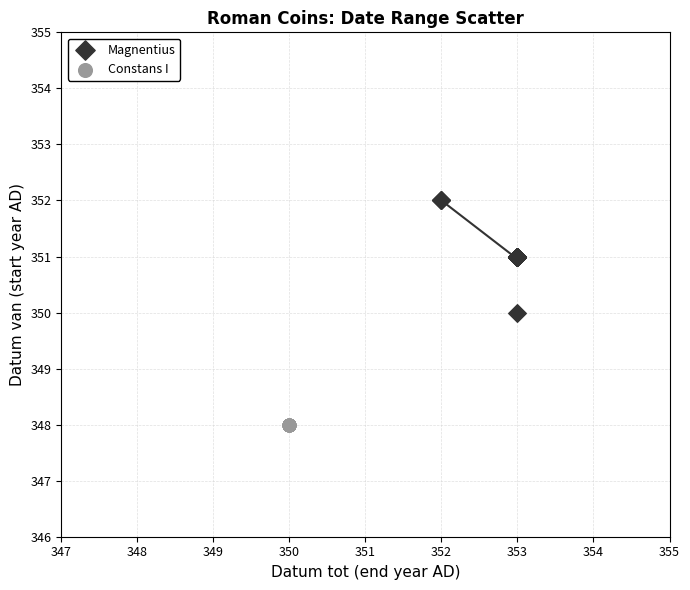

Which series contains the highest Y value?

Magnentius